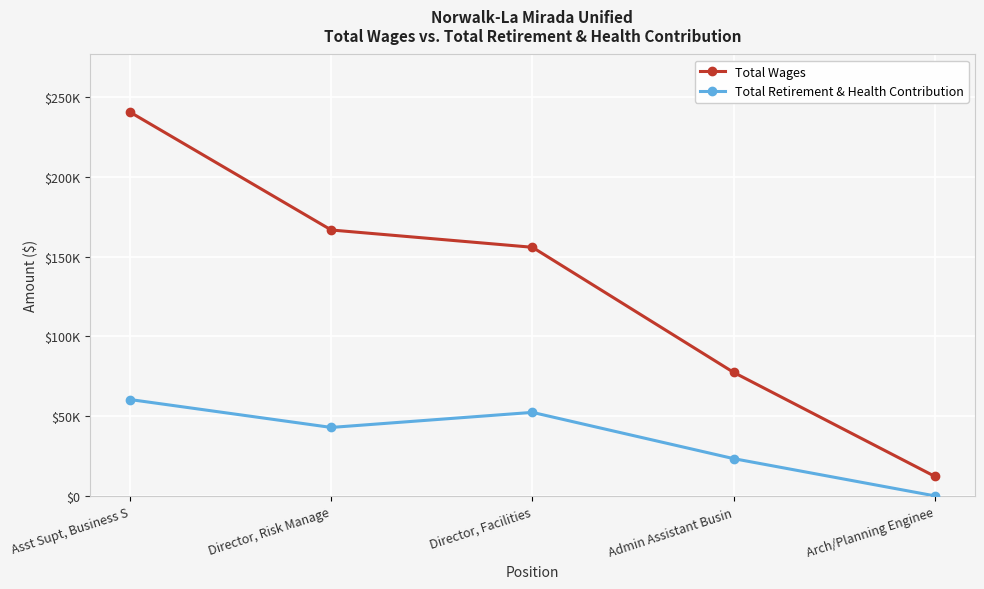

True or false: Total Wages and Total Retirement & Health Contribution cross at least once.

False